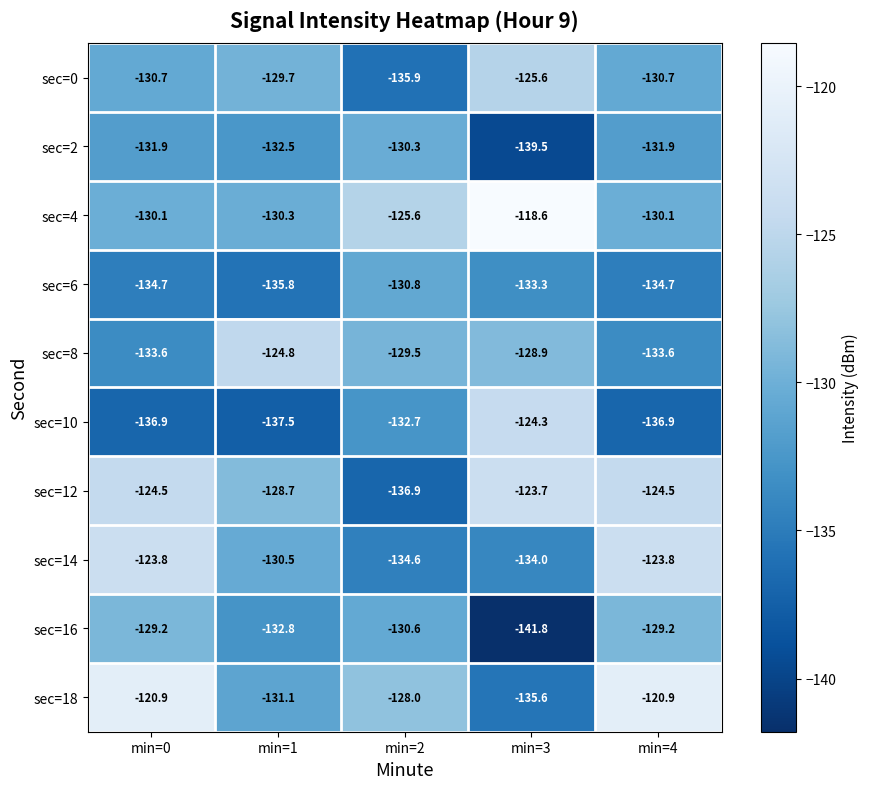

What is the total value across all series at min=0?

-1296.3